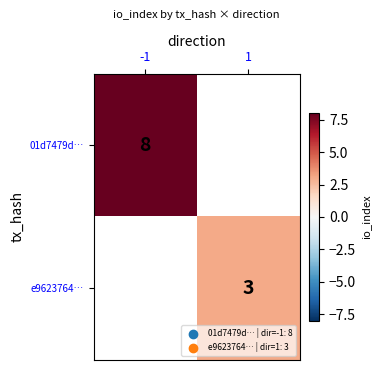

At how many categories does at least one series exceed 4?

1